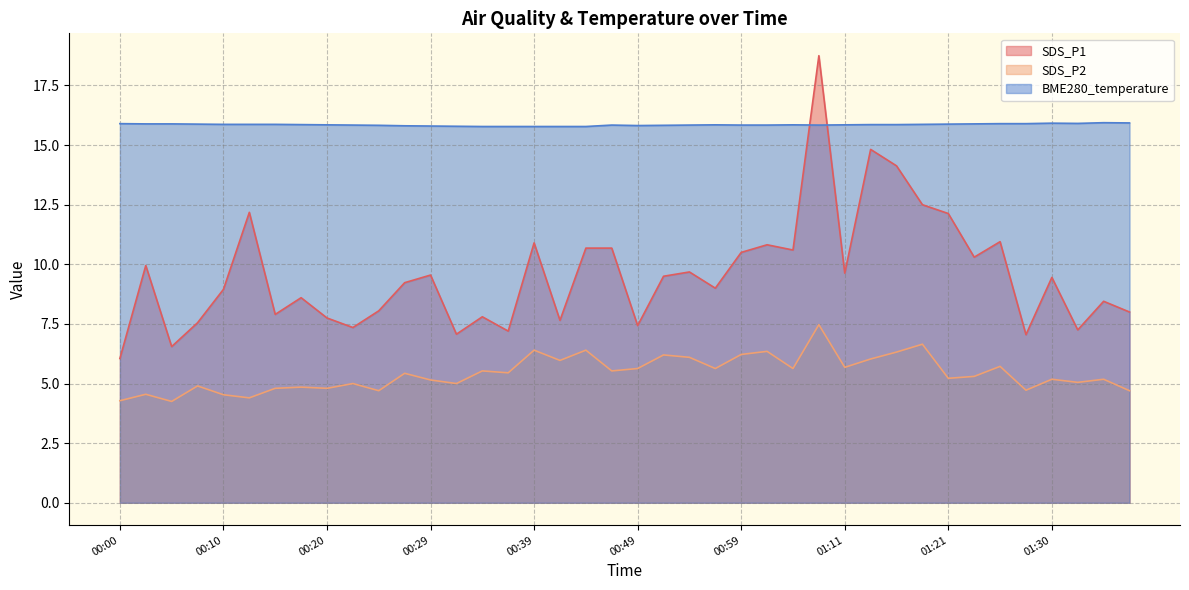

How many lines are shown in the chart?

3